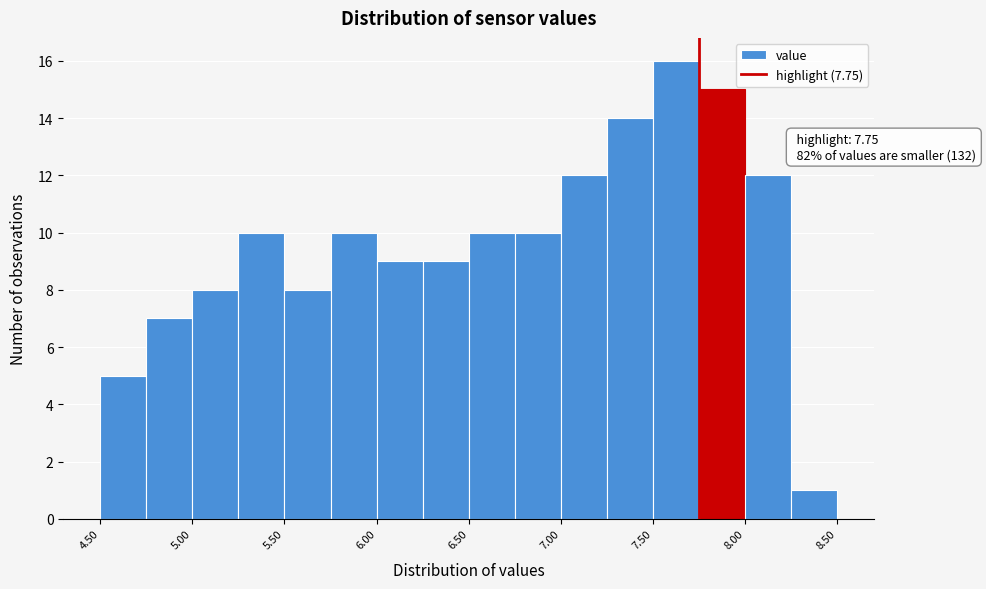

Which range on the x-axis has the tallest bar?

7.50 to 7.75